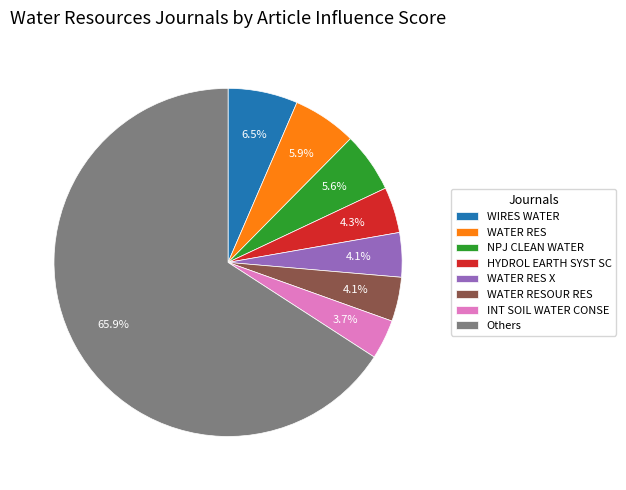

Which slice is the largest?

Others